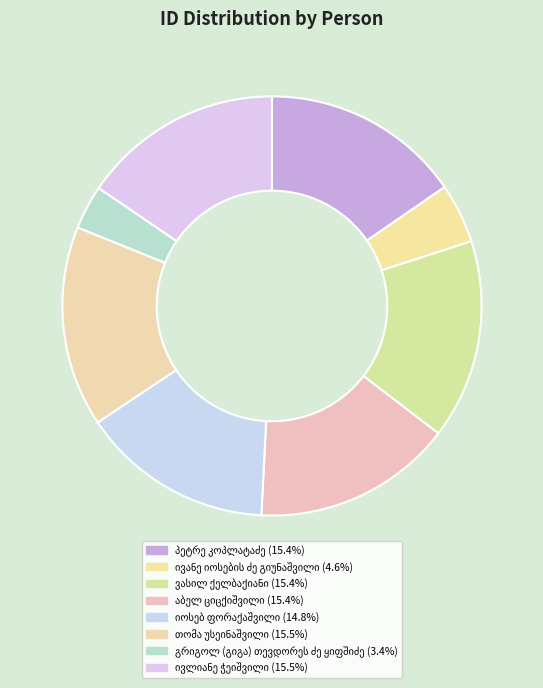

How many segments does this pie chart have?

8